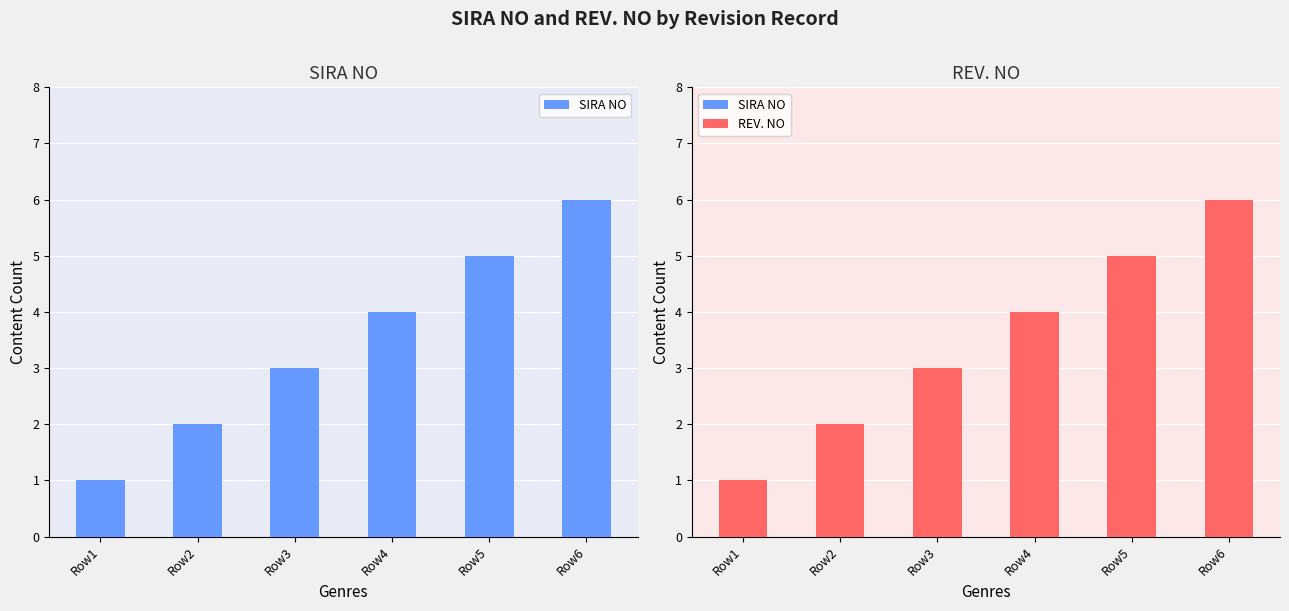

Which series has the largest range (max minus min)?

SIRA NO